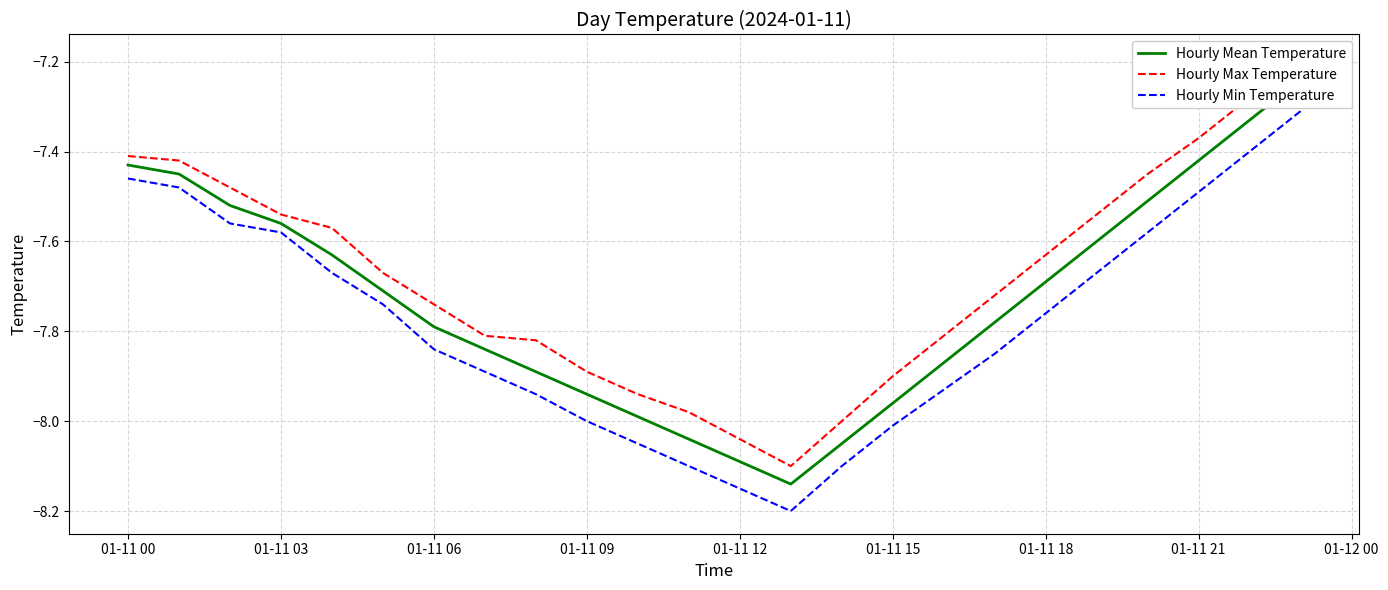

What is the highest value of the Hourly Min Temperature series?

-7.3